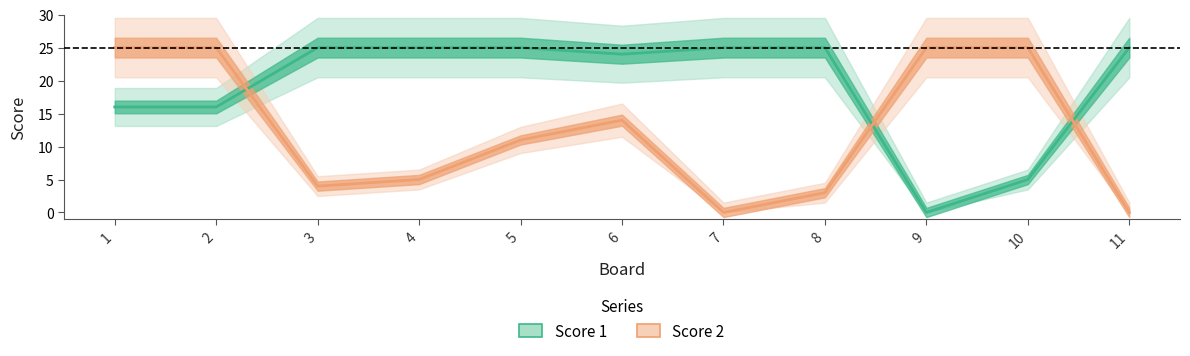

How many positive values does the Score 1 series have?

10